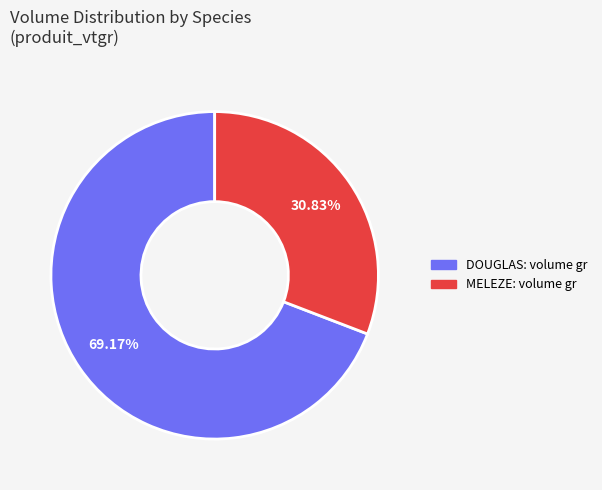

How many slices are in this pie chart?

2